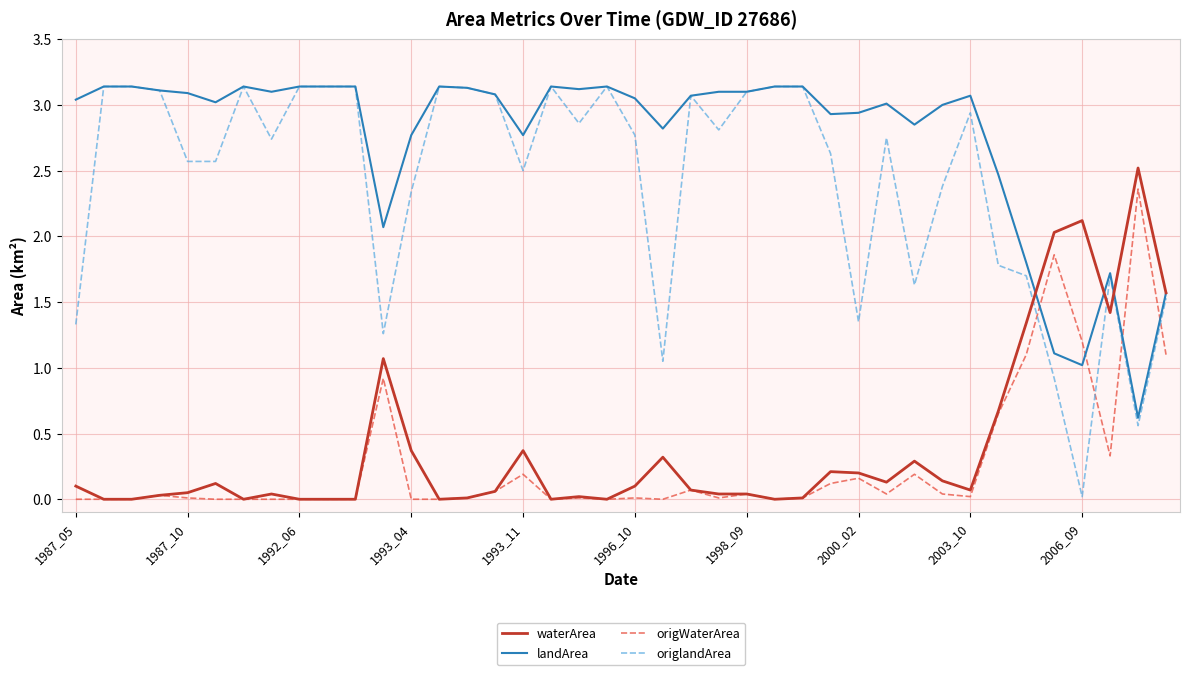

Which series has the widest spread of values?

origlandArea